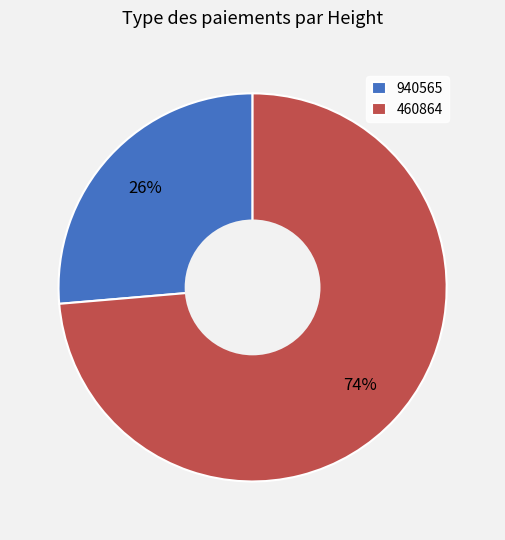

Which category has the biggest portion of the pie?

460864